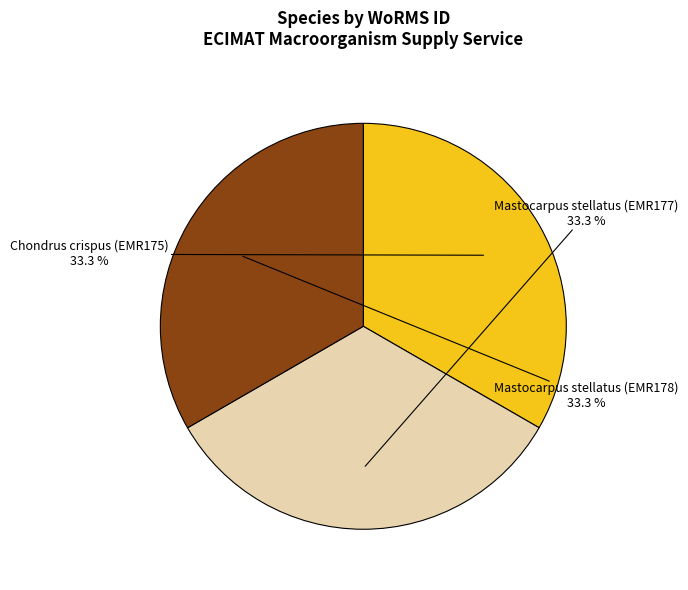

What is the total percentage of Mastocarpus stellatus (EMR177) and Chondrus crispus (EMR175)?

66.7%